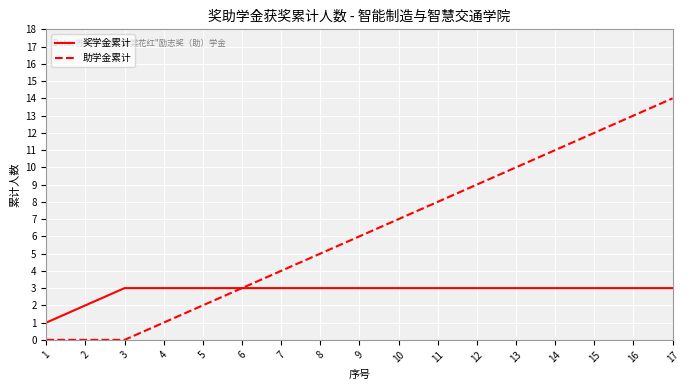

How many distinct data groups are displayed?

2